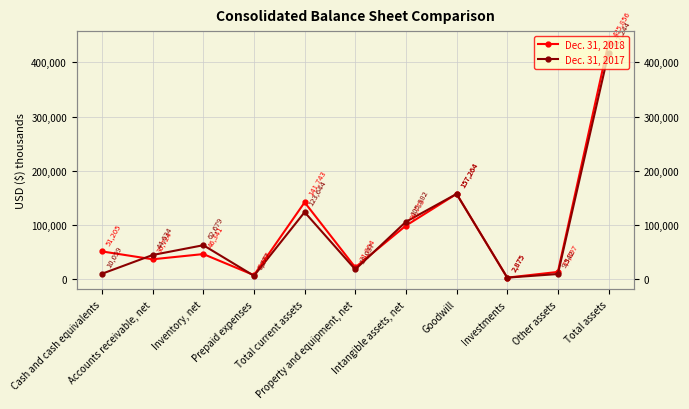

True or false: Dec. 31, 2017 has a value of 9542 at Other assets.

True